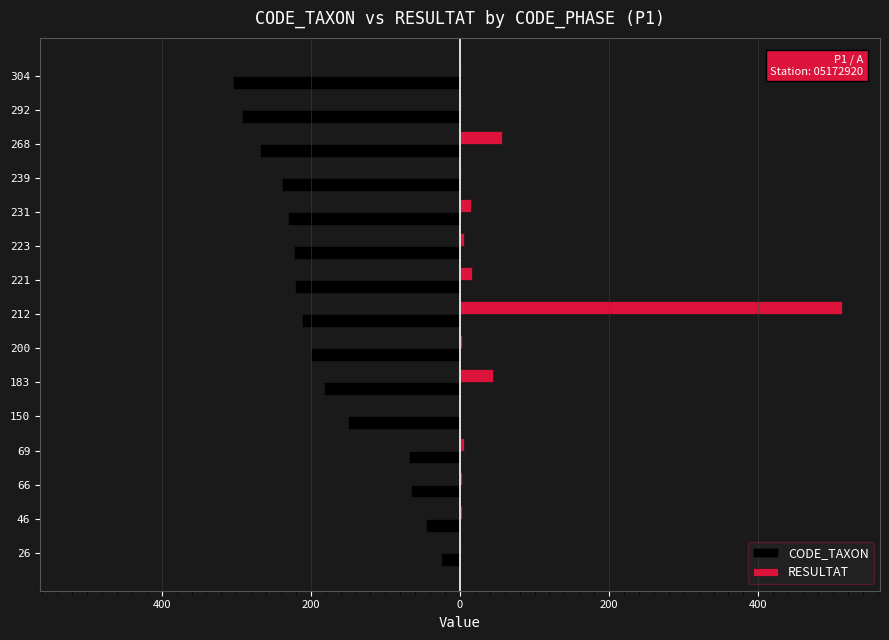

What are all the series names shown in the legend?

CODE_TAXON, RESULTAT